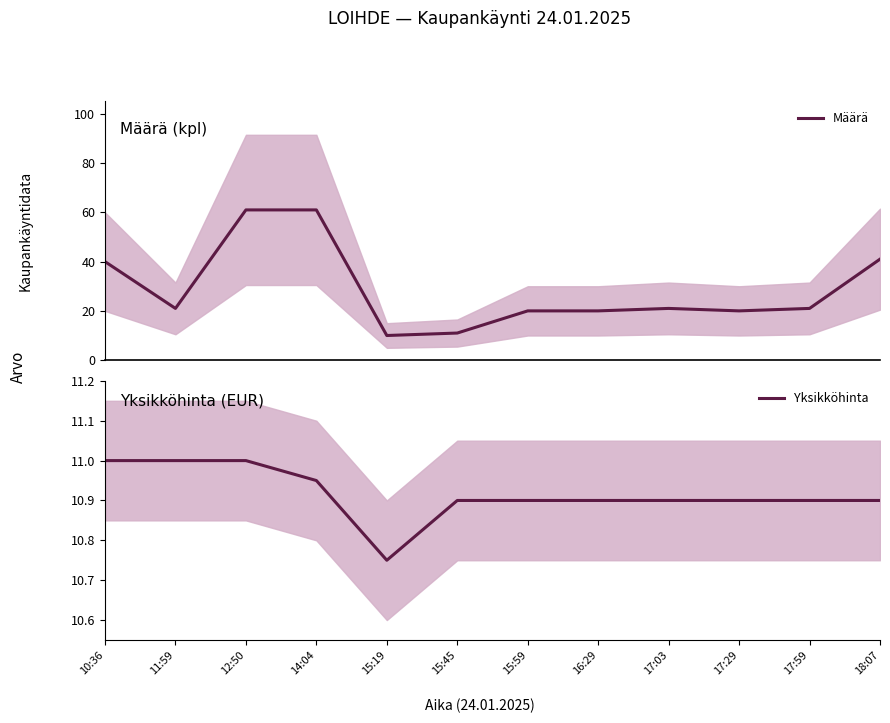

At which category is the sum across all series the highest?

12:50